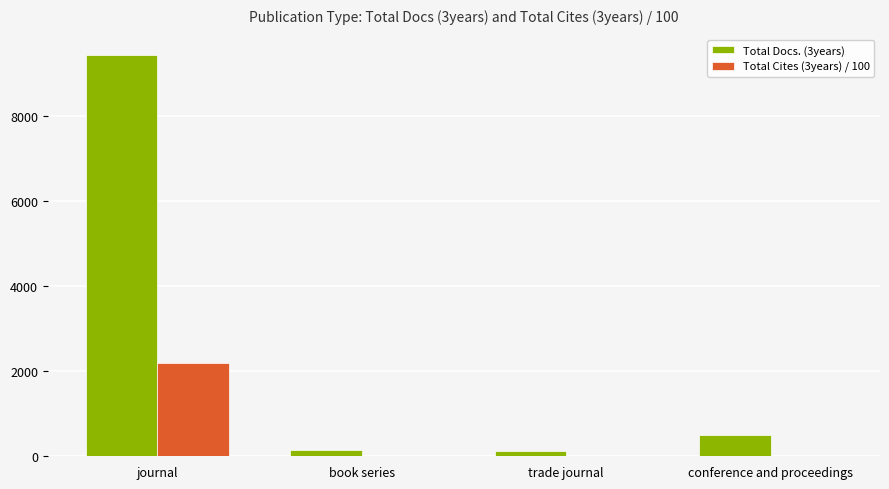

Is it true that Total Docs. (3years) equals 103.4 at conference and proceedings?

False